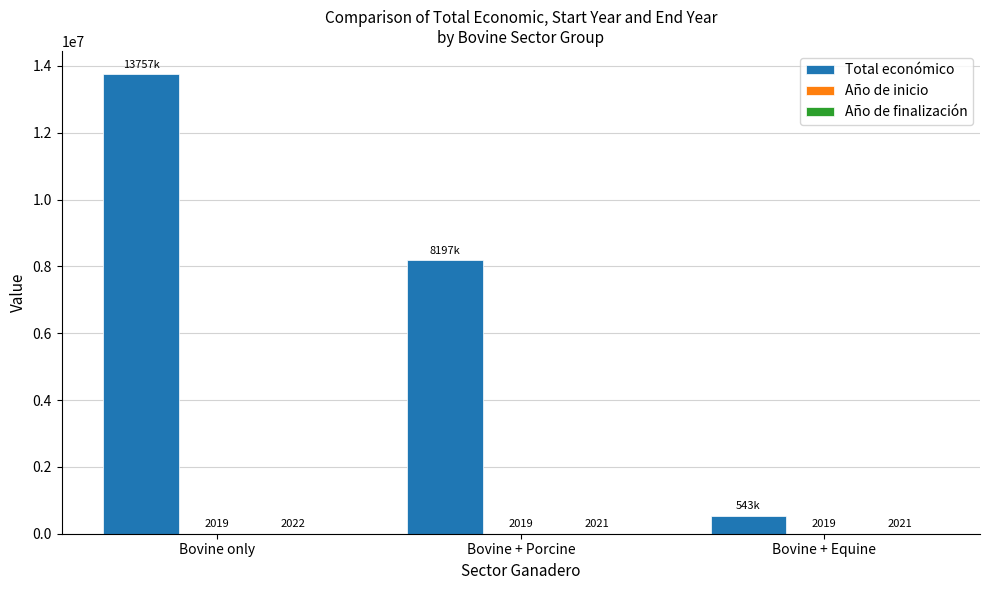

Where is Total económico nearest to the value 7150653?

Bovine + Porcine